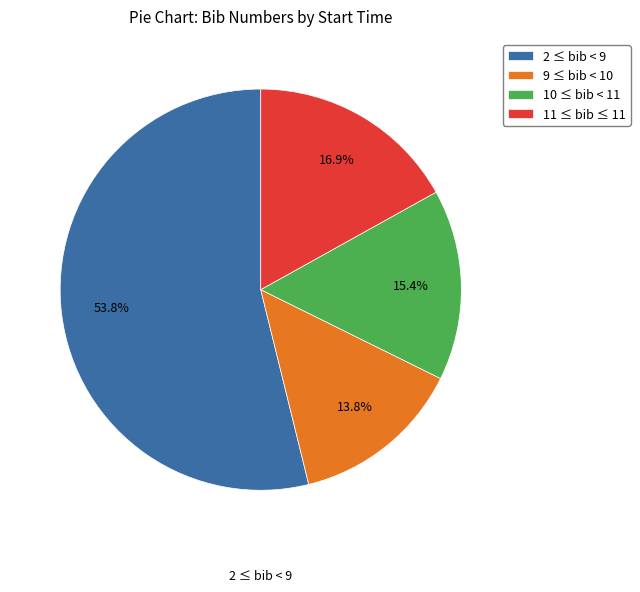

What percentage do 10 ≤ bib < 11 and 11 ≤ bib ≤ 11 together represent?

32.3%